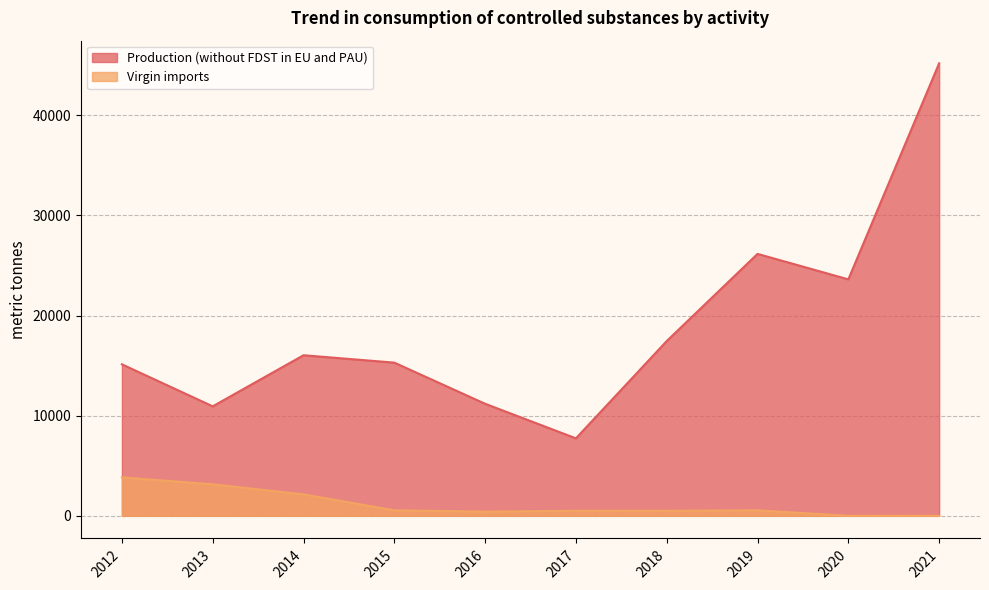

Which series has the widest spread of values?

Production (without FDST in EU and PAU)